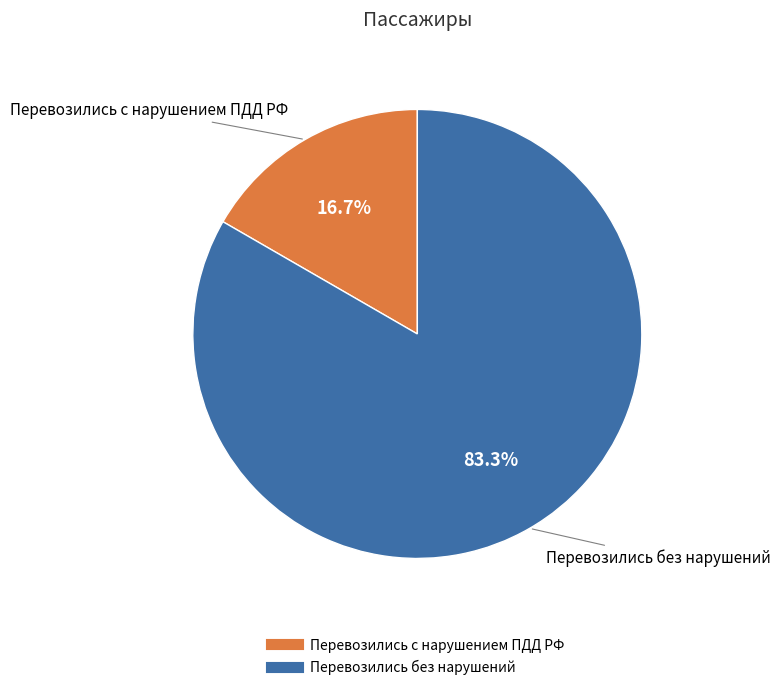

How many segments does this pie chart have?

2